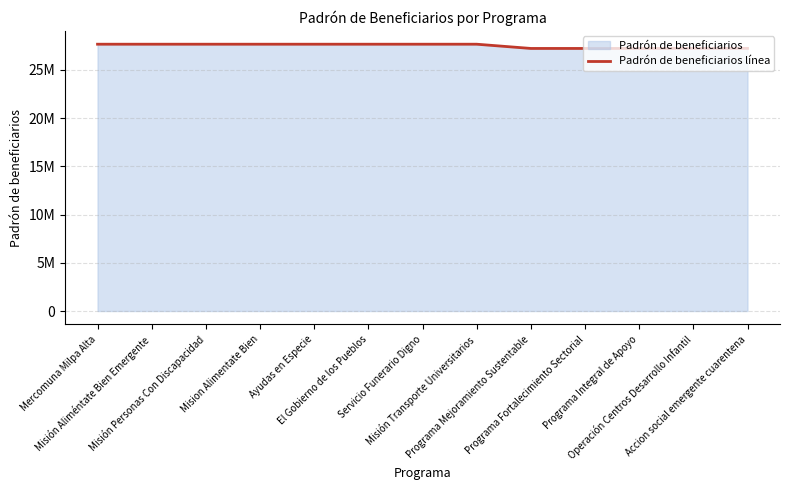

The chart shows a value of 13112371 at Servicio Funerario Digno. True or false?

False